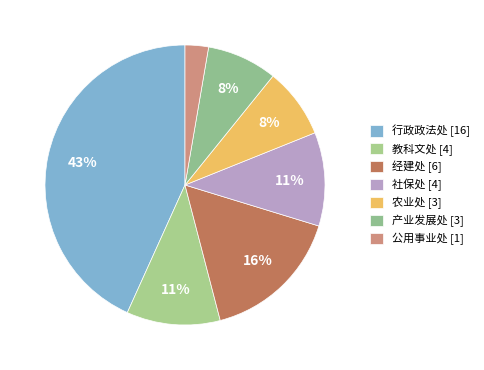

Approximately how many times larger is the value at 公用事业处 compared to 社保处?

0.3